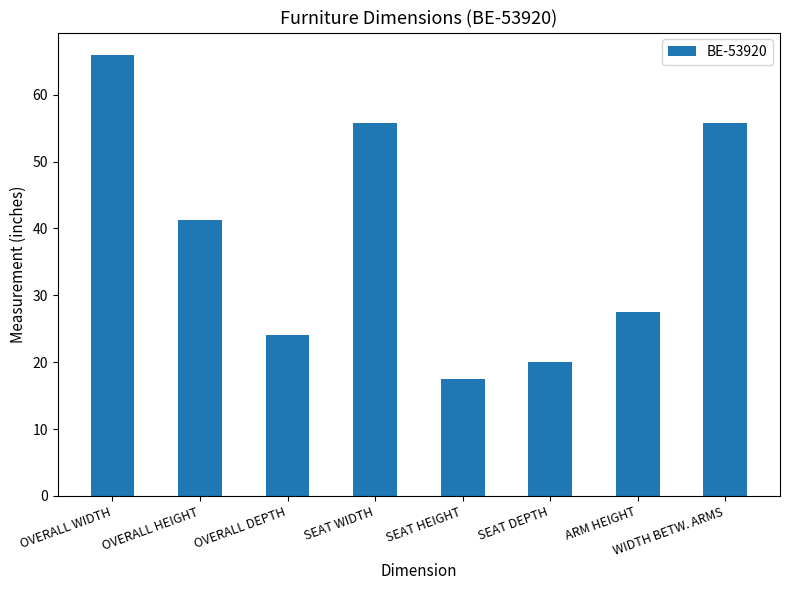

Does the chart contain stacked bars?

No